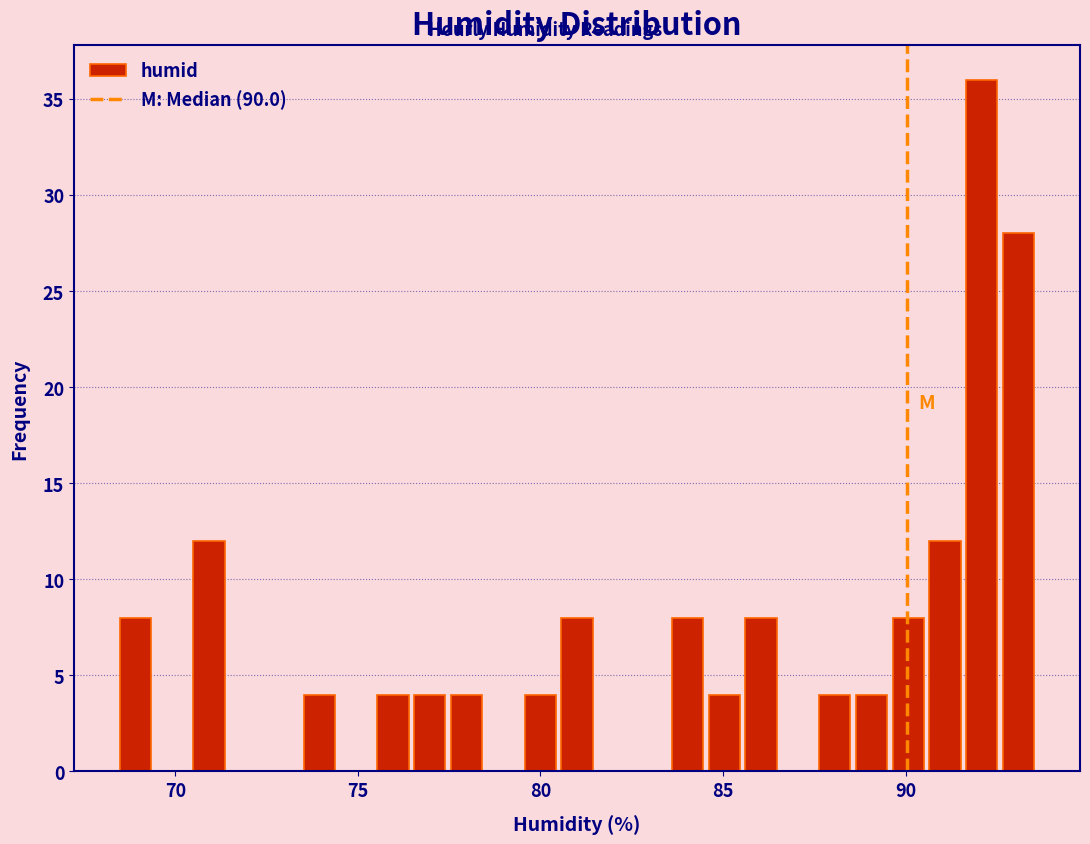

Around what value on the x-axis is the tallest bar? Give the approximate position of its centre, as read against the axis.

92.0